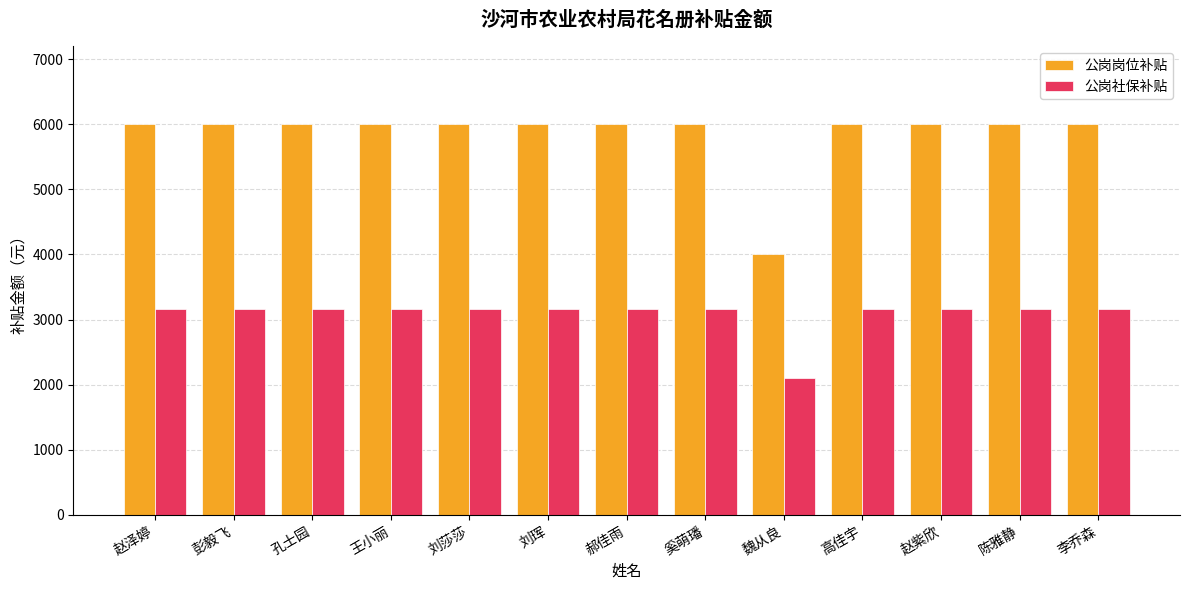

Reading left to right, transcribe all the data shown in this chart.

公岗岗位补贴: 赵泽婷=6000.0	彭毅飞=6000.0	孔士园=6000.0	王小丽=6000.0	刘莎莎=6000.0	刘珲=6000.0	郝佳雨=6000.0	奚萌璠=6000.0	魏从良=4000.0	高佳宇=6000.0	赵紫欣=6000.0	陈雅静=6000.0	李乔森=6000.0
公岗社保补贴: 赵泽婷=3160.7	彭毅飞=3160.7	孔士园=3160.7	王小丽=3160.7	刘莎莎=3160.7	刘珲=3160.7	郝佳雨=3160.7	奚萌璠=3160.7	魏从良=2107.1	高佳宇=3160.7	赵紫欣=3160.7	陈雅静=3160.7	李乔森=3160.7